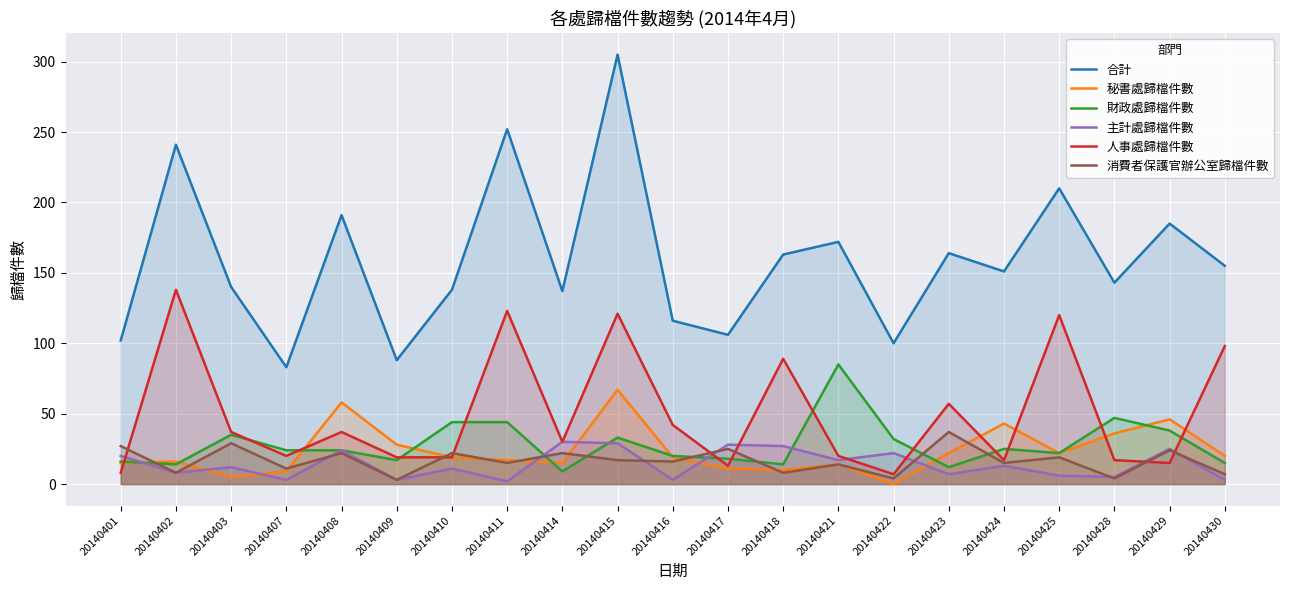

How many values in the 人事處歸檔件數 series exceed 30?

10